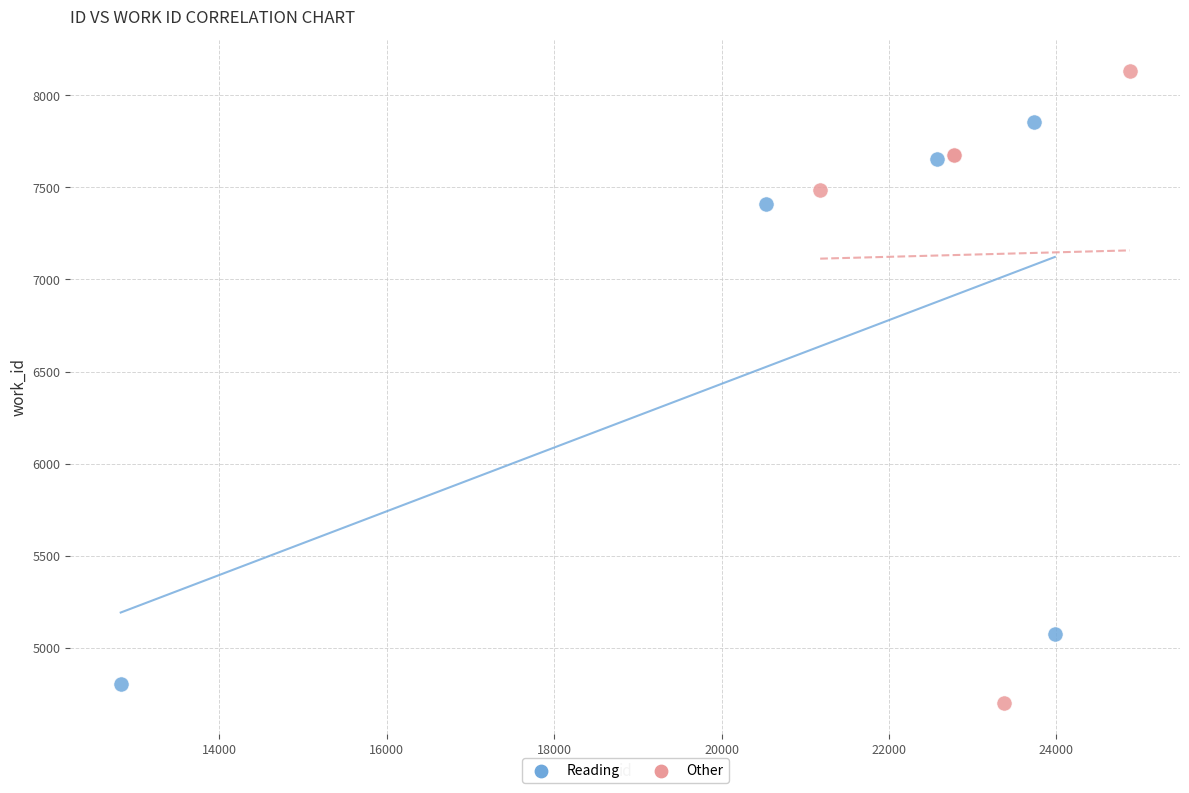

Which series contains the highest Y value?

Other